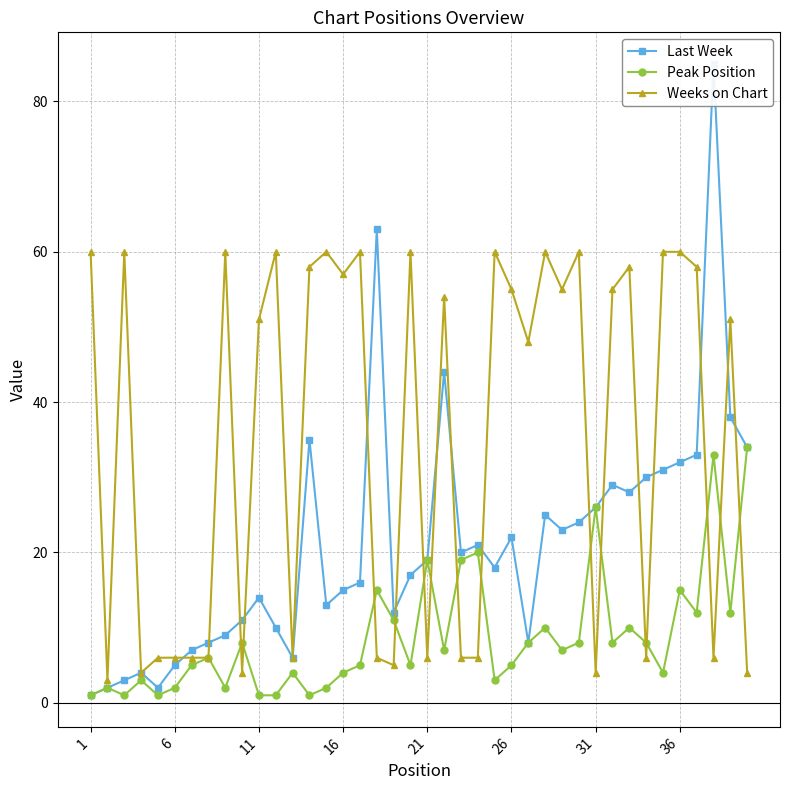

True or false: Peak Position has more than 0 points higher than both neighbors.

True